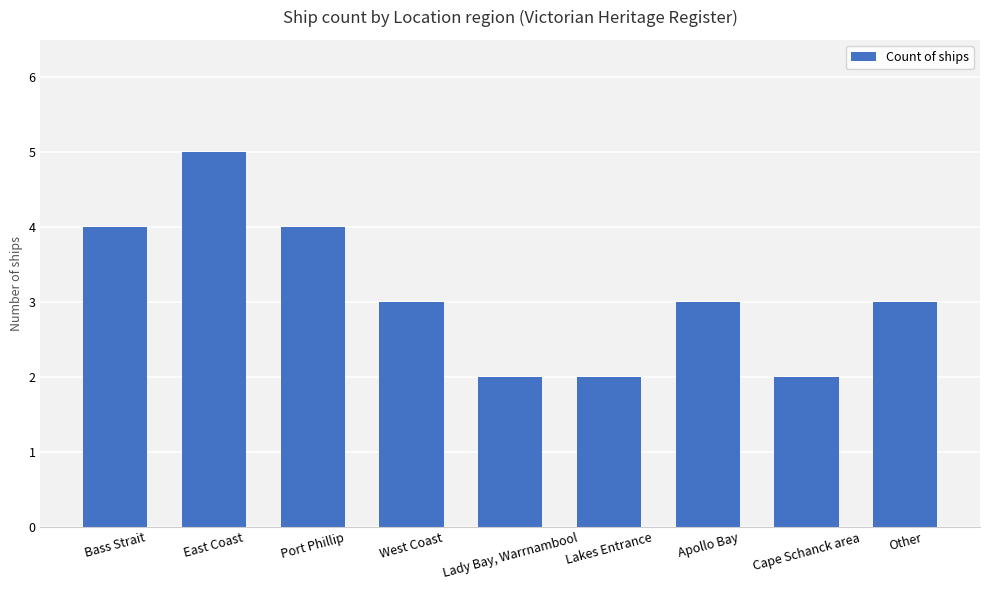

What is the difference between the second highest and minimum values?

2